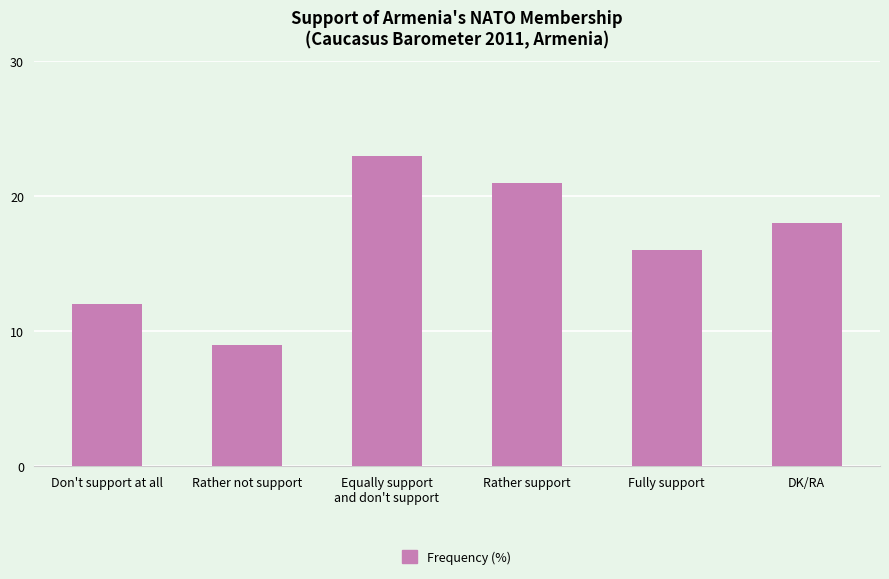

Reading left to right, list all the values displayed in this chart.

12	9	23	21	16	18